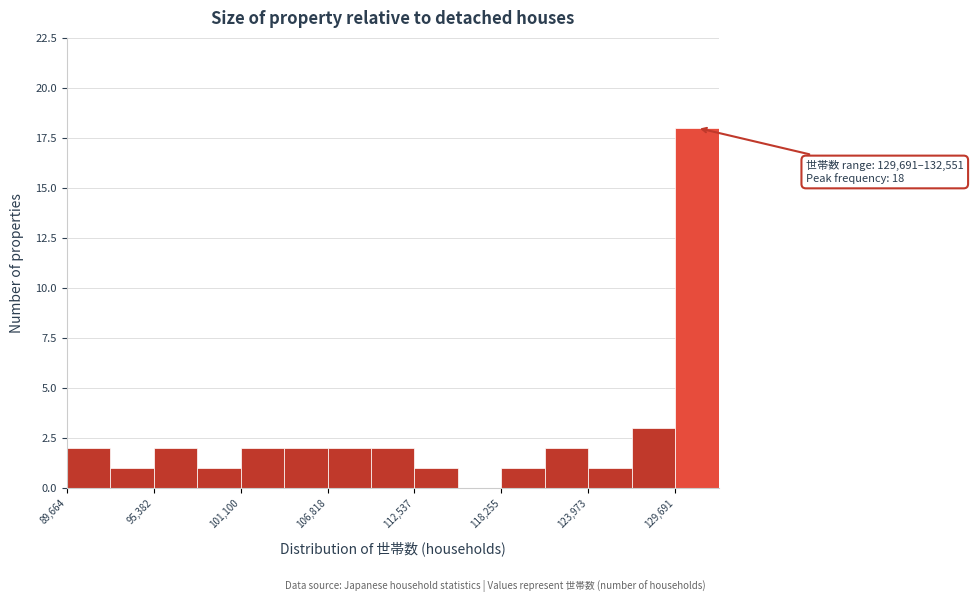

Read against the x-axis, roughly where is the centre of the tallest bar?

131000